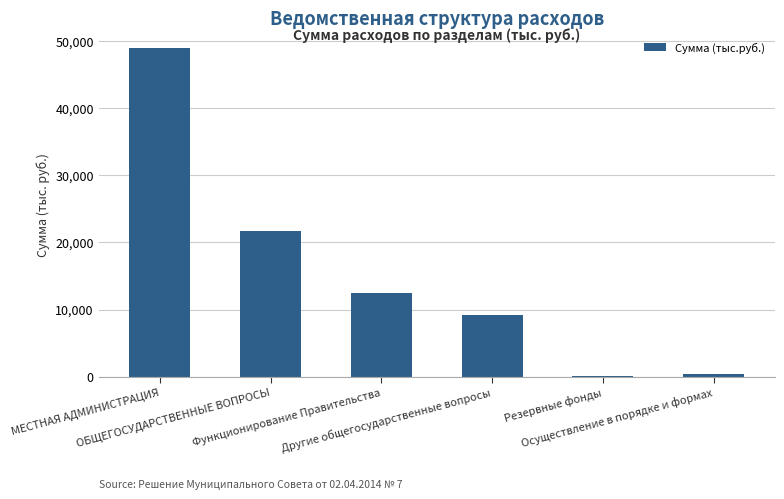

Approximately how many times larger is the value at МЕСТНАЯ АДМИНИСТРАЦИЯ compared to ОБЩЕГОСУДАРСТВЕННЫЕ ВОПРОСЫ?

2.3